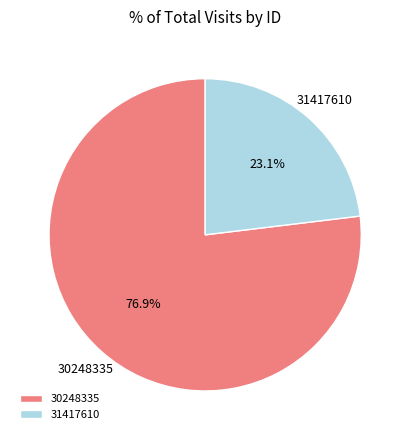

Which slice represents more than half of the pie?

30248335